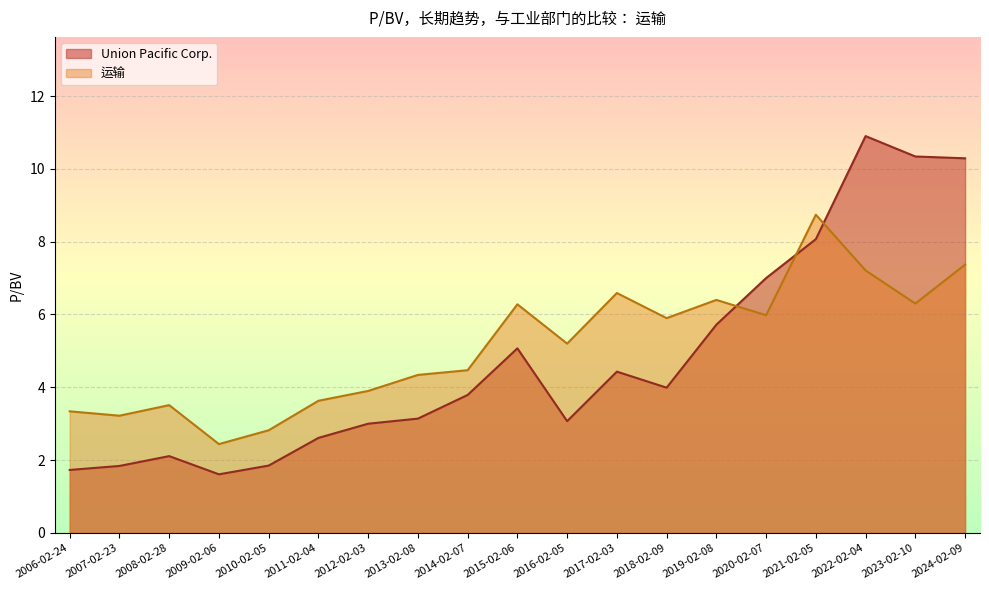

True or false: 运输 and Union Pacific Corp. cross at least once.

True